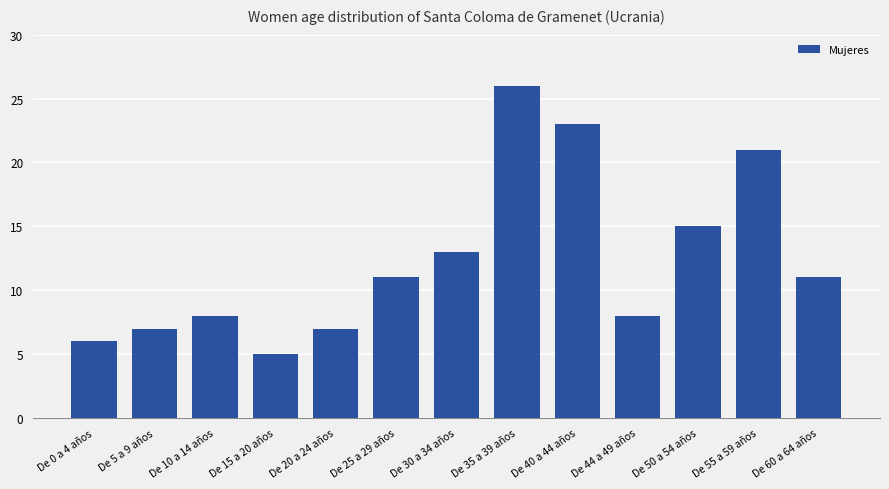

What is the average value?

12